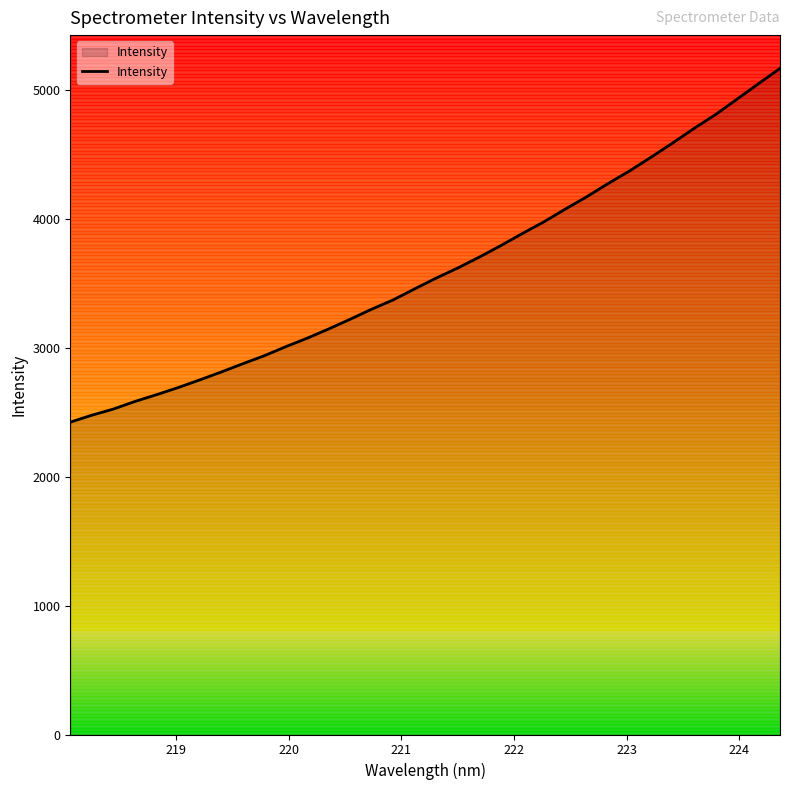

What is the difference between the maximum and minimum values?

2743.9